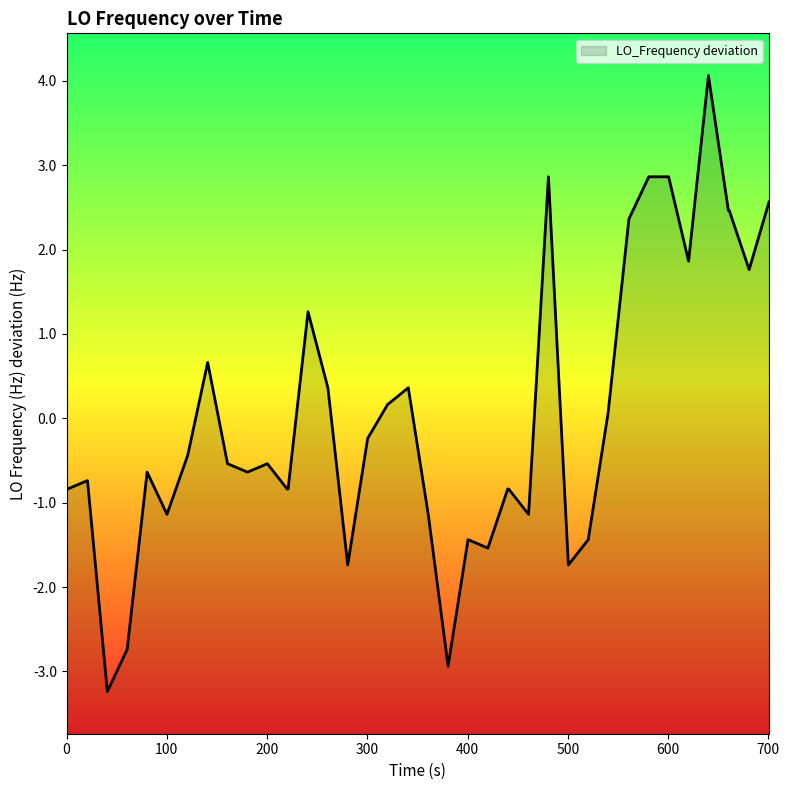

Rank the categories by value from highest to lowest.

35, 27, 32, 33, 39, 36, 37, 31, 34, 38, 14, 800, 15, 19, 18, 30, 17, 700, 9, 11, 500, 10, 200, 0, 100, 12, 13, 24, 25, 600, 20, 26, 22, 29, 23, 16, 28, 400, 21, 300